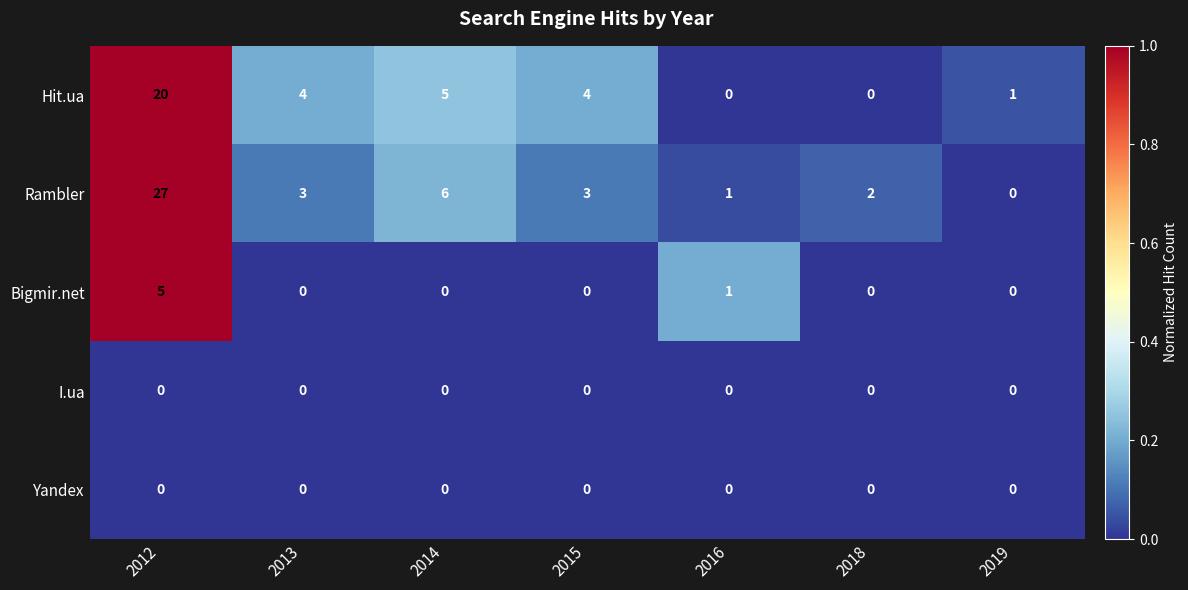

At which category is the sum across all series the highest?

2012